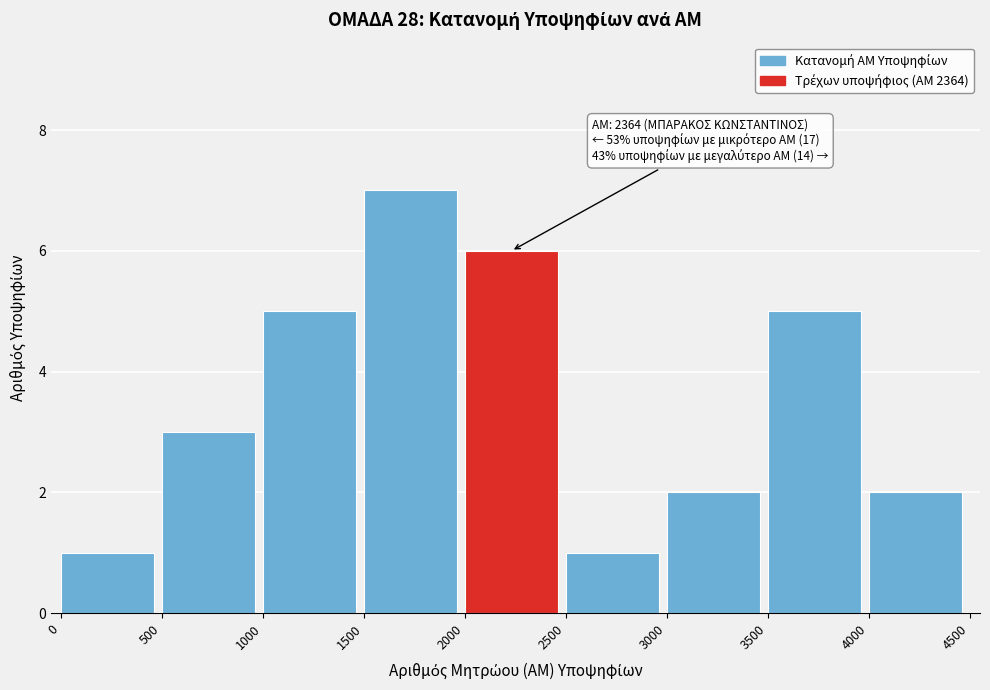

Which range on the x-axis has the tallest bar?

1500 to 2000